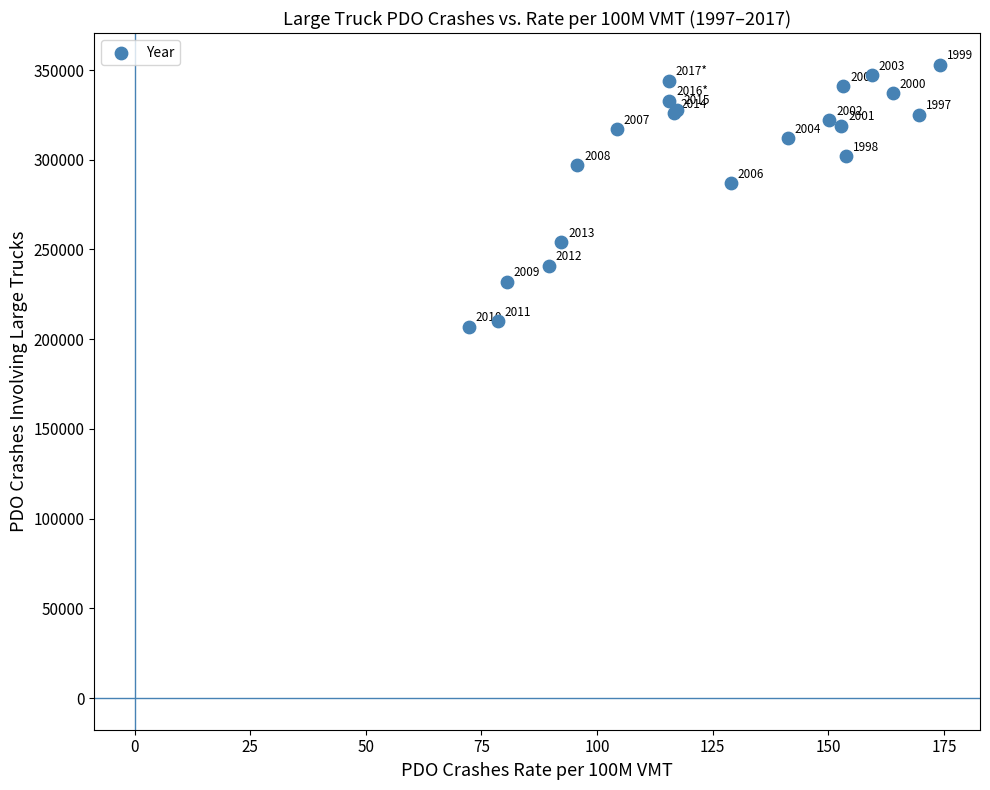

What Y value in the scatter plot is closest to 280000?

287000